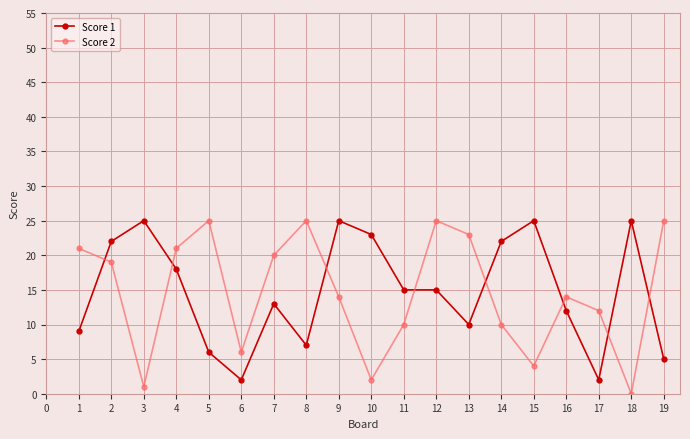

What are all the series names shown in the legend?

Score 1, Score 2